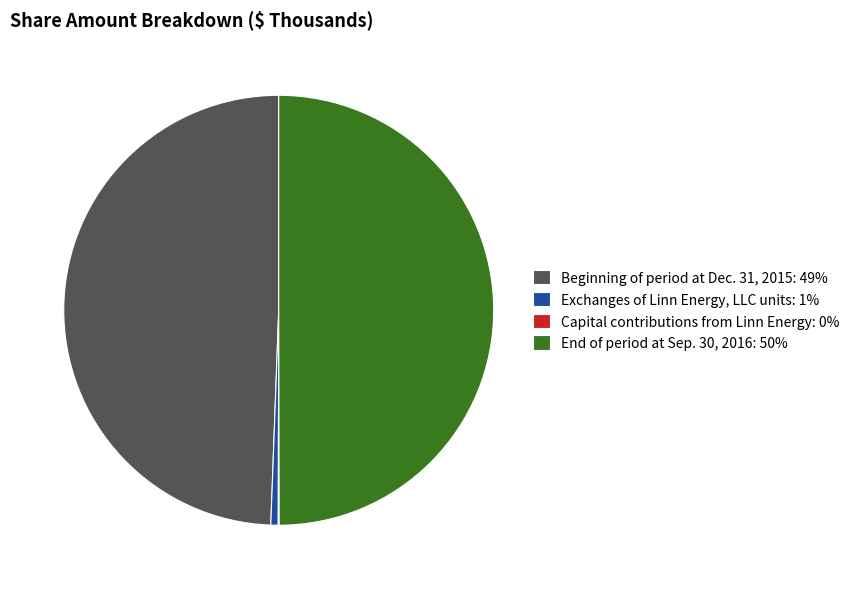

Does Beginning of period at Dec. 31, 2015: 49% represent more than half of the total?

No